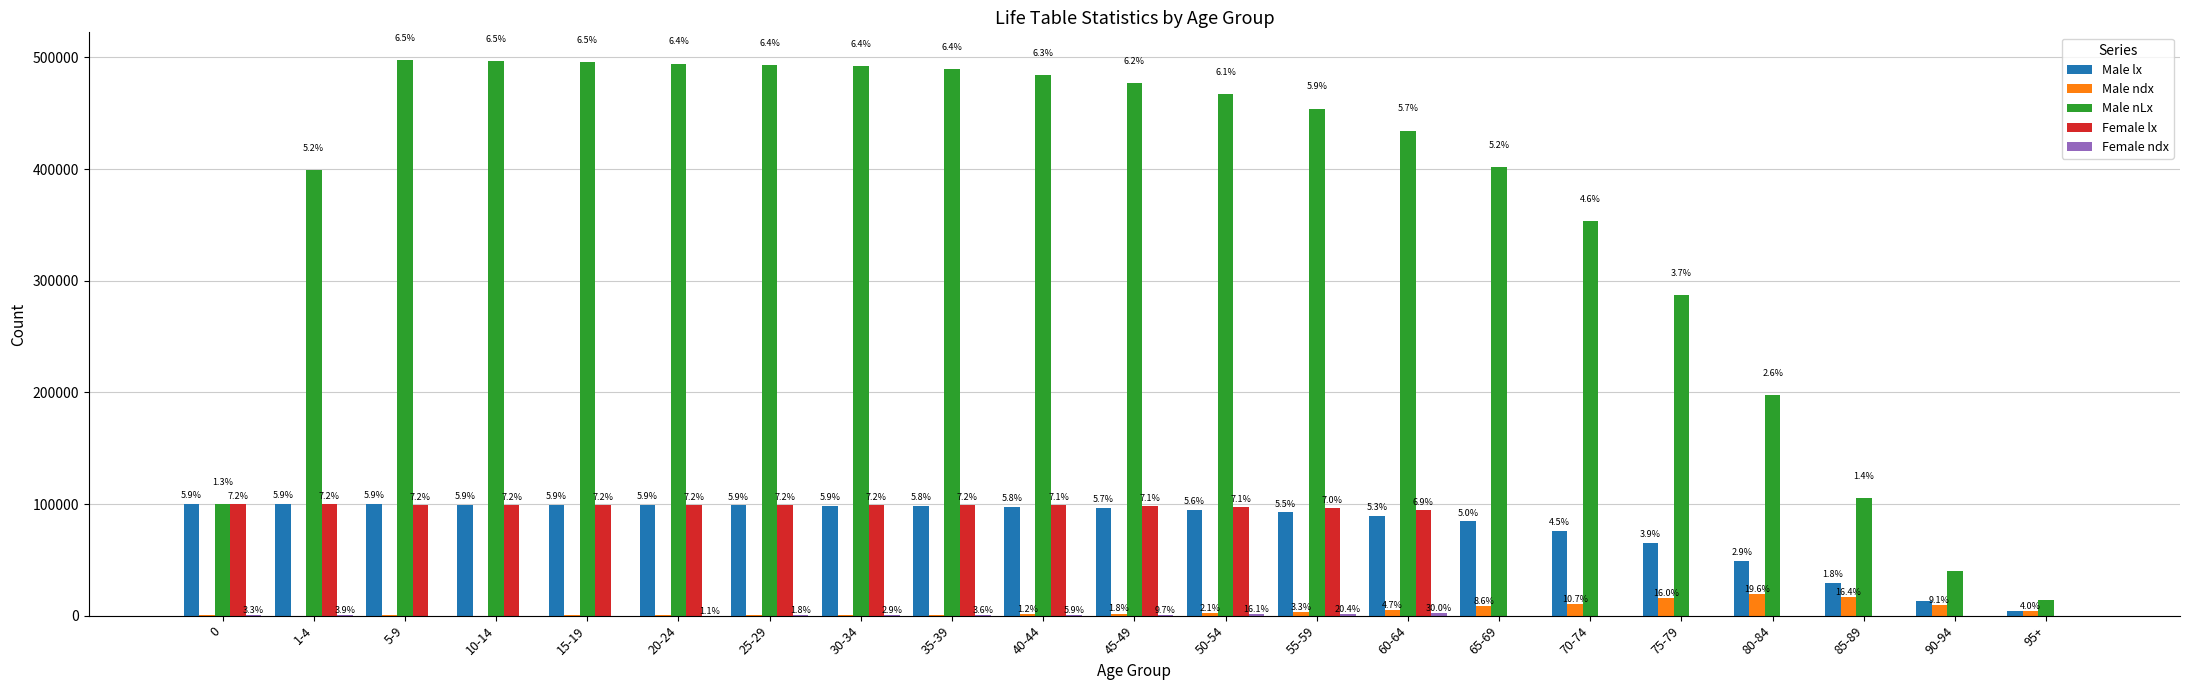

Between 60-64 and 35-39, which is larger?

35-39